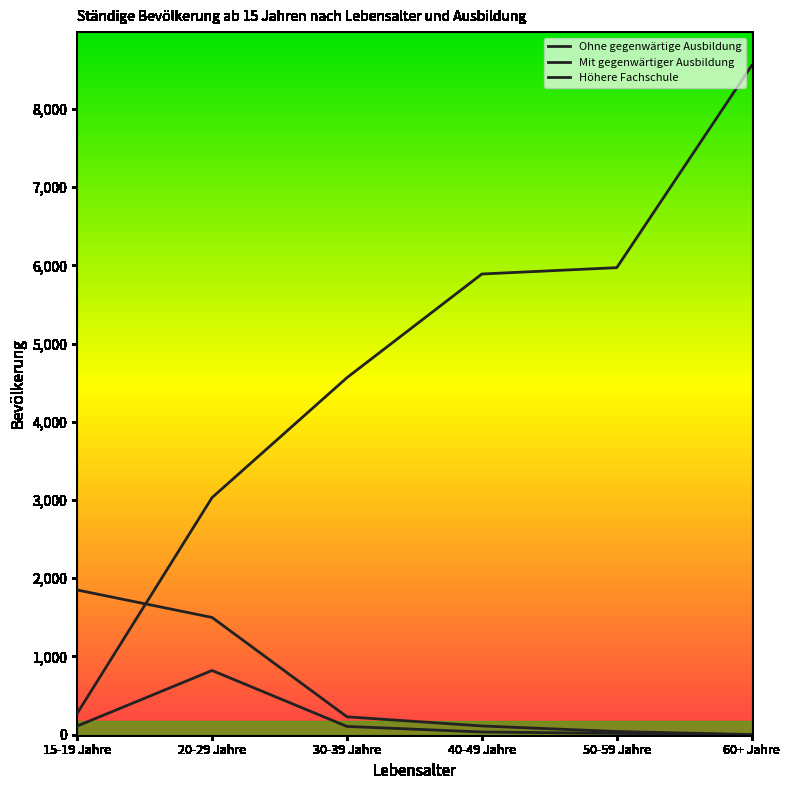

Which series has the largest total across all categories?

Ohne gegenwärtige Ausbildung